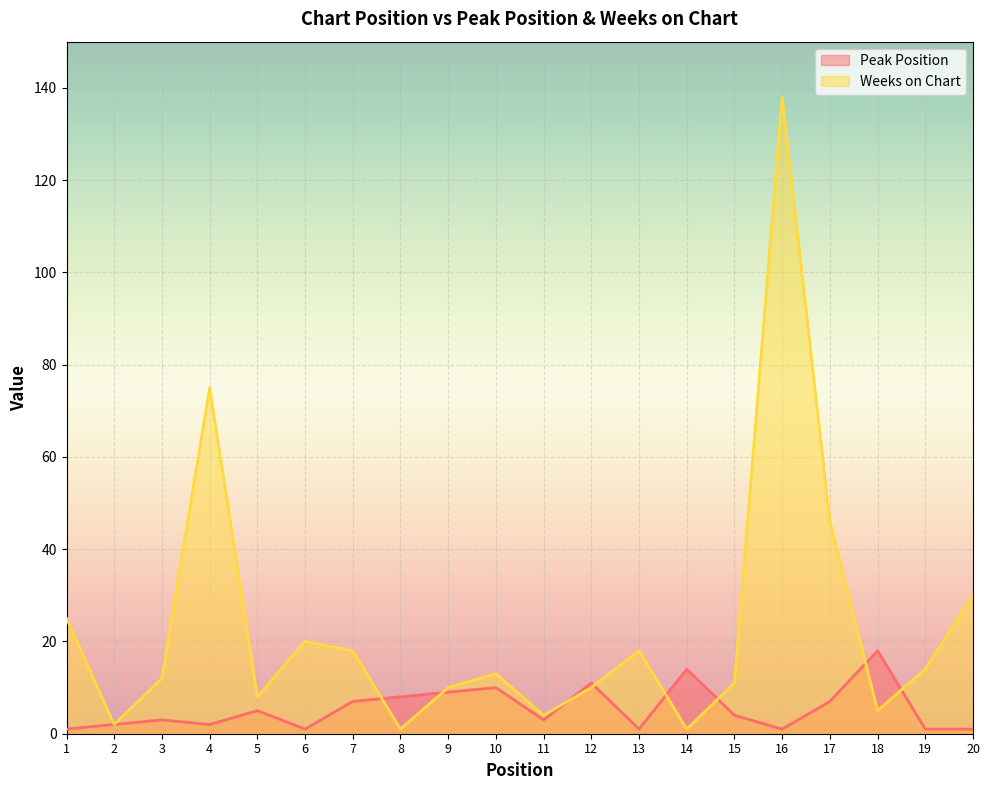

What is the value of the Weeks on Chart point at the 11th from the left?

4